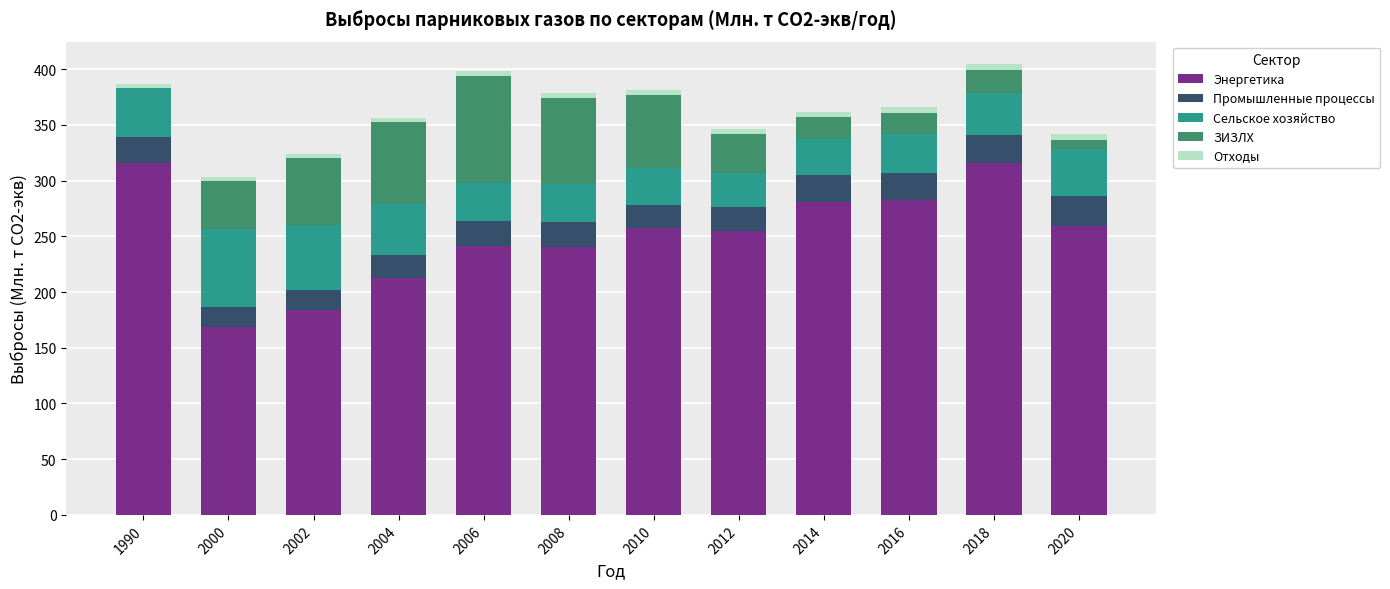

What are all the series names shown in the legend?

Энергетика, Промышленные процессы, Сельское хозяйство, ЗИЗЛХ, Отходы